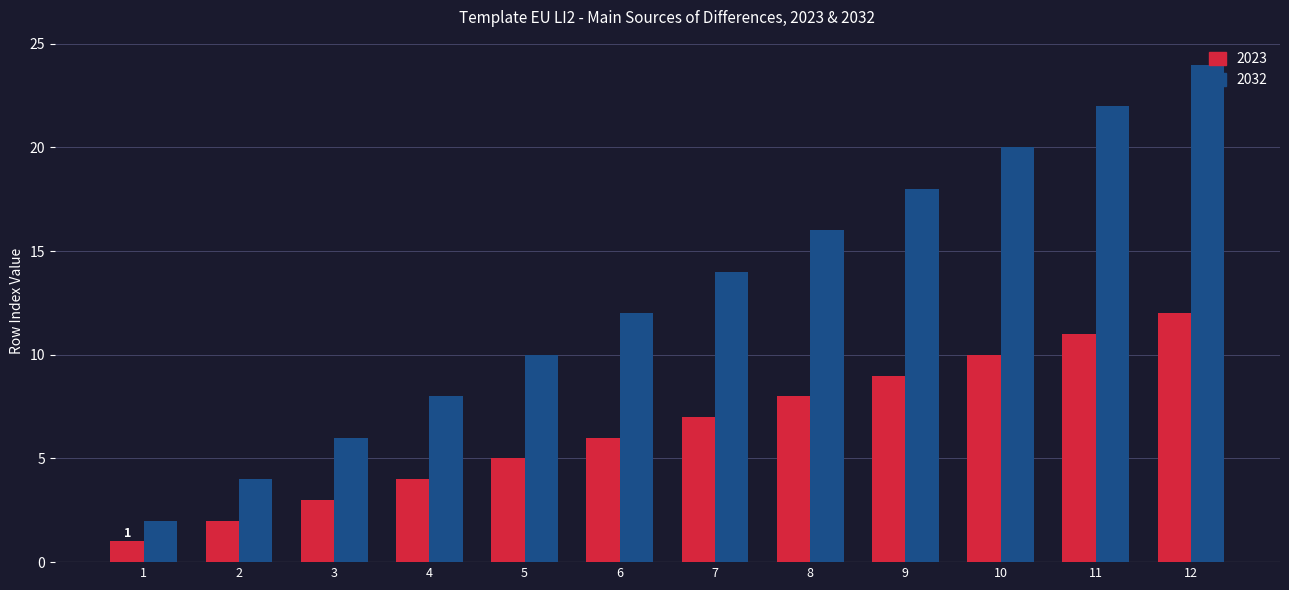

What is the average value of the 2032 series?

13